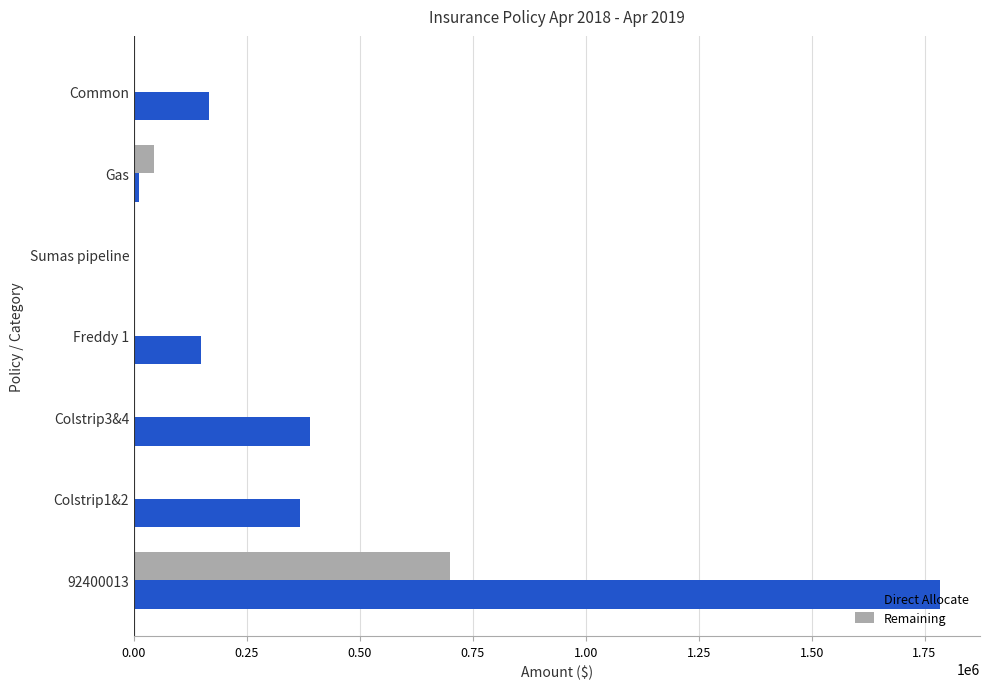

True or false: Remaining has a value of 417357 at Sumas pipeline.

False